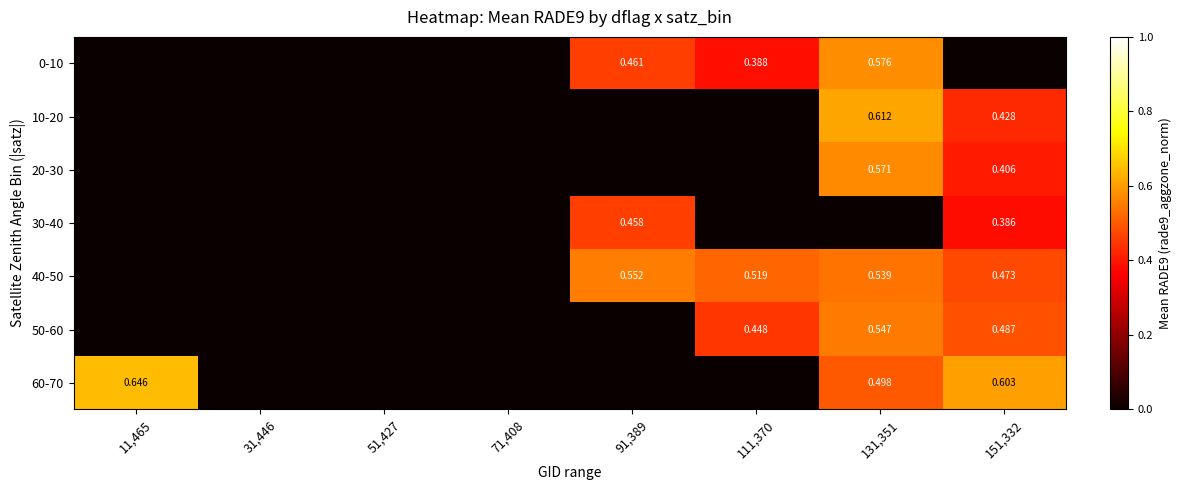

Is it true that 60-70 equals 1.1 at 11,465?

False